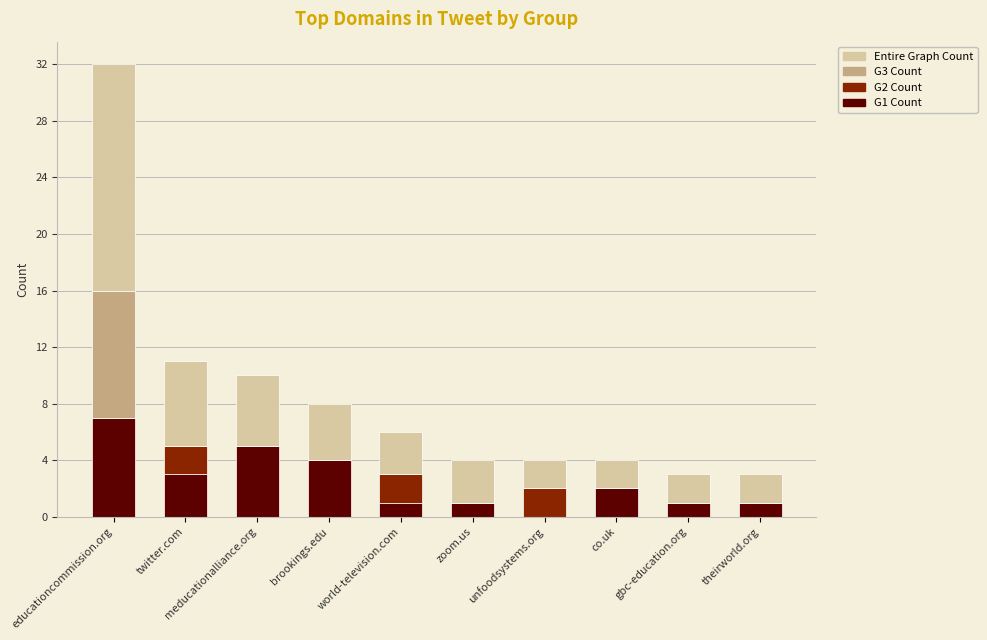

Which category has the highest value in the G1 Count series?

educationcommission.org